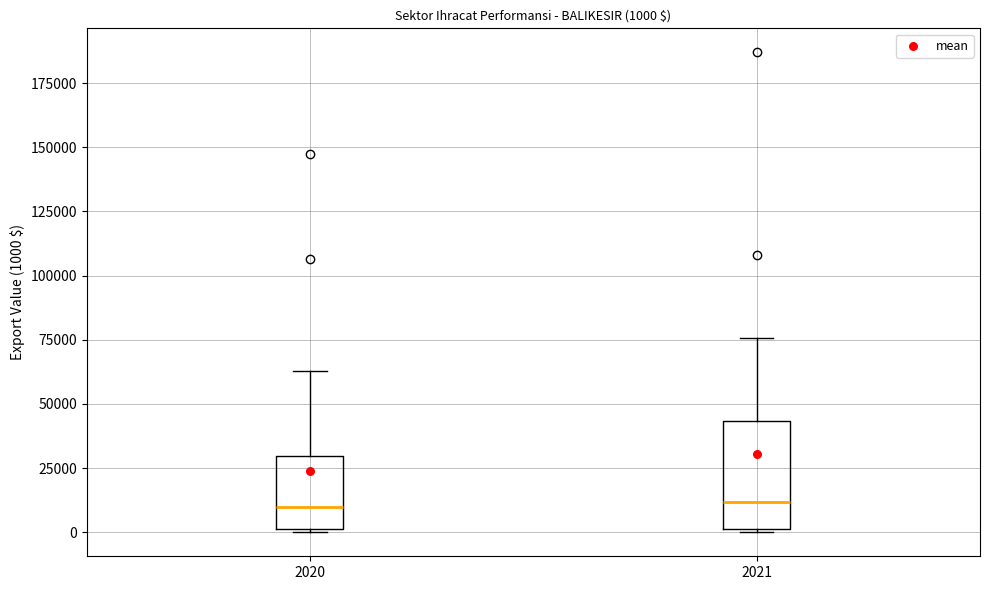

Comparing the boxes themselves (not the whiskers), which one is the tallest?

2021